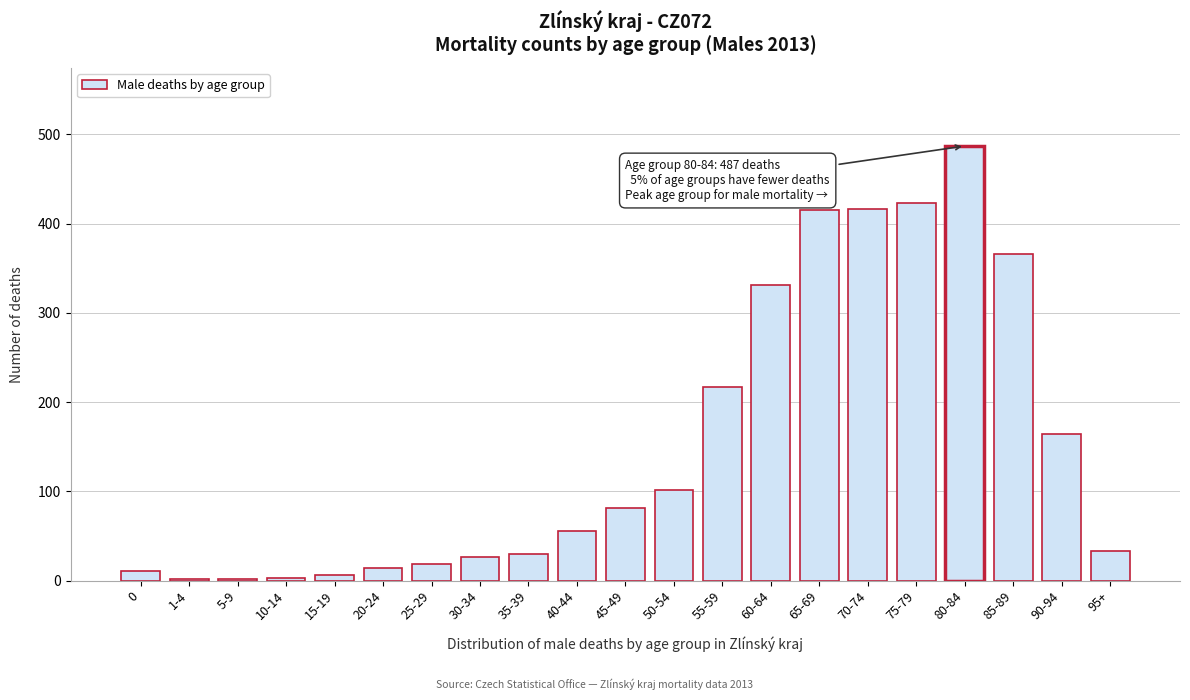

What is the difference between the maximum and second lowest values?

485